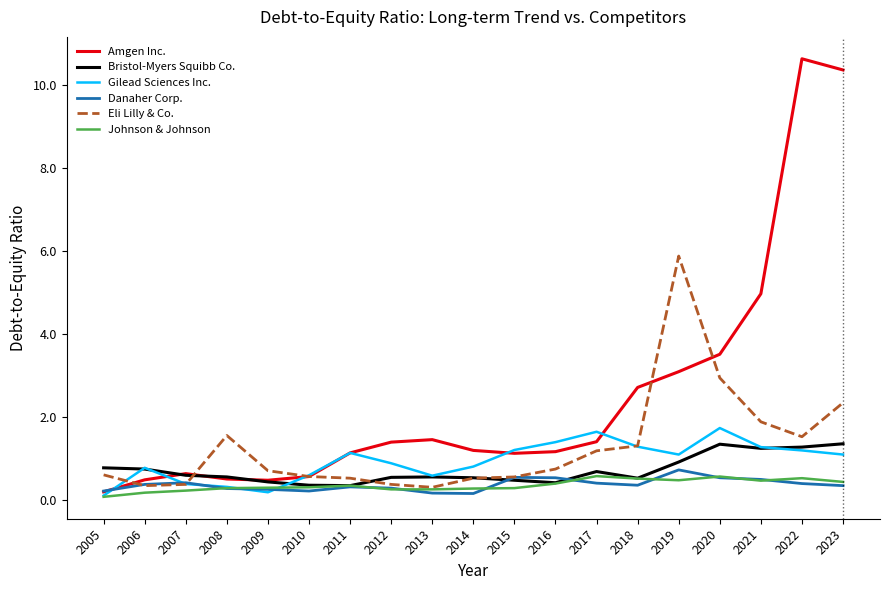

The Gilead Sciences Inc. series shows 1.2 at 2022. True or false?

True